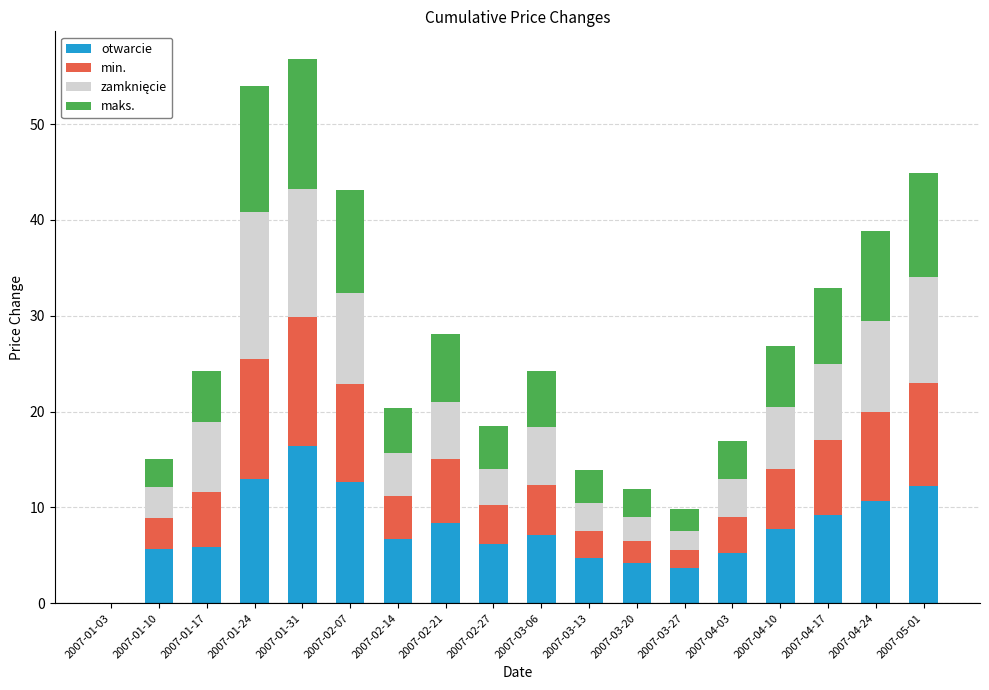

Does the chart contain stacked bars?

Yes